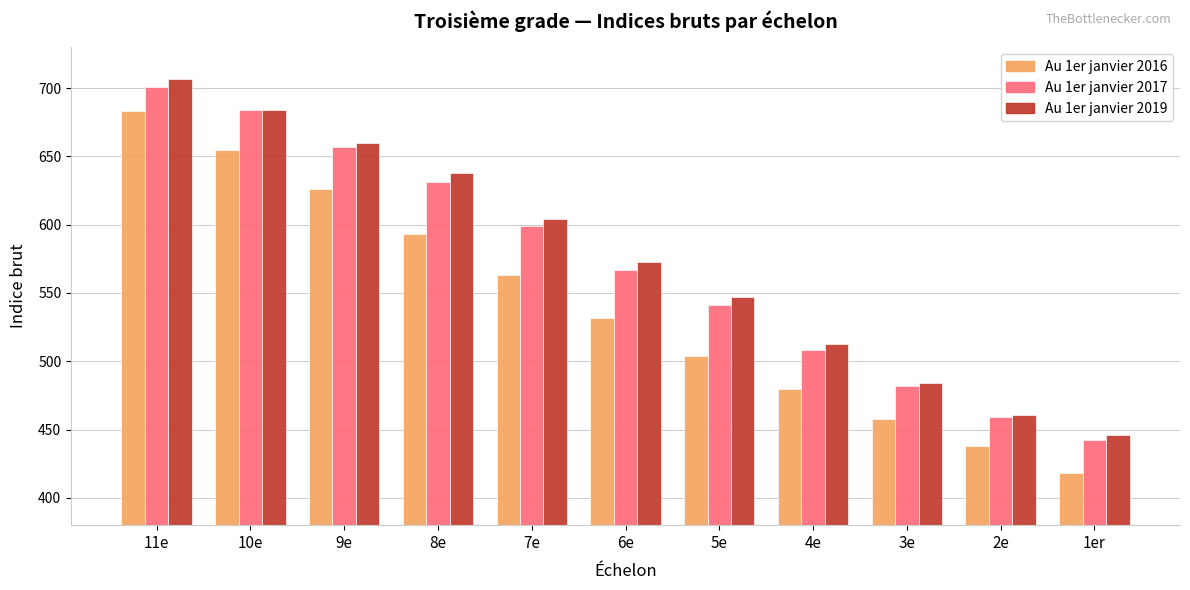

What is the difference between the second highest and minimum values in the Au 1er janvier 2017 series?

242